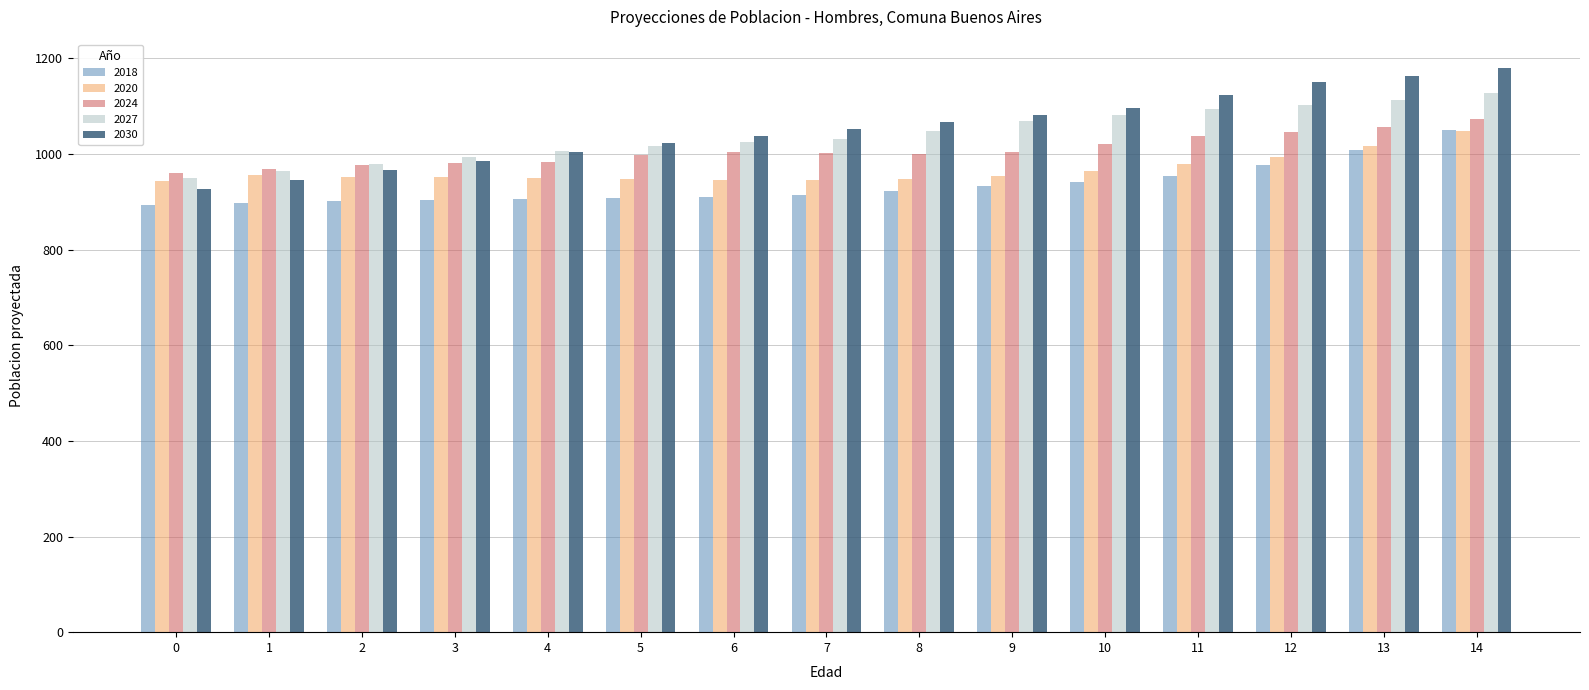

What is the total value across all series at 0?

4674